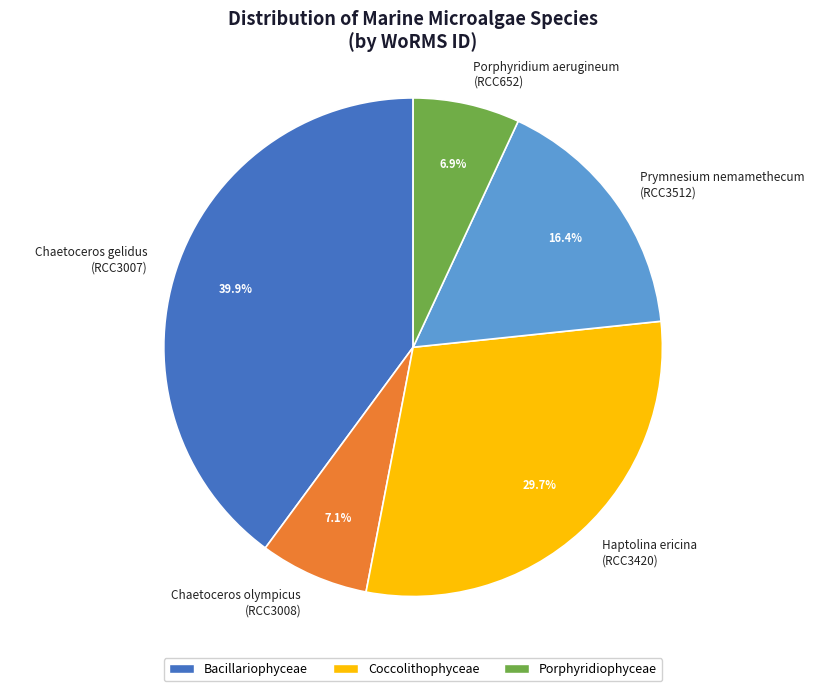

Between Chaetoceros gelidus (RCC3007) and Chaetoceros olympicus (RCC3008), which is larger?

Chaetoceros gelidus (RCC3007)